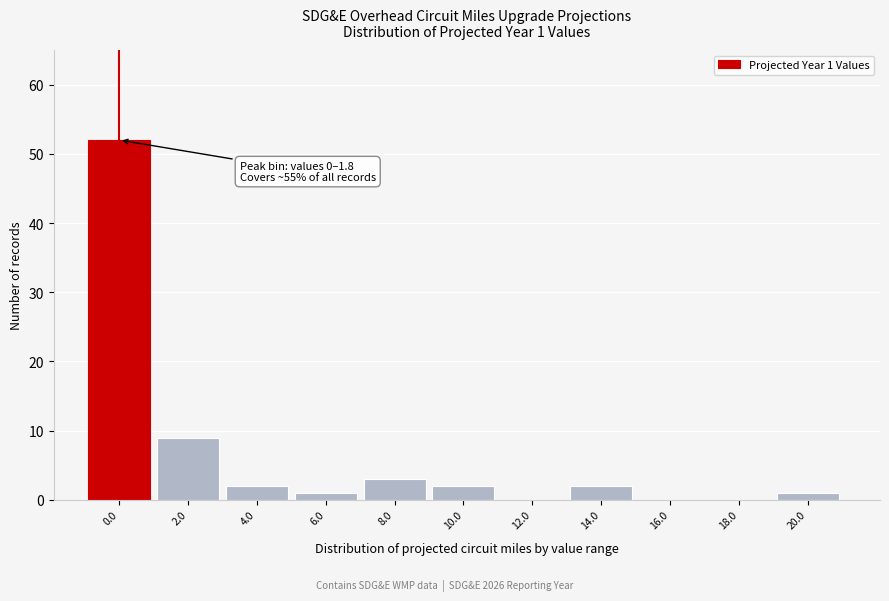

Reading left to right, what are all the values shown in this chart?

0.0=52	2.0=9	4.0=2	6.0=1	8.0=3	10.0=2	12.0=0	14.0=2	16.0=0	18.0=0	20.0=1